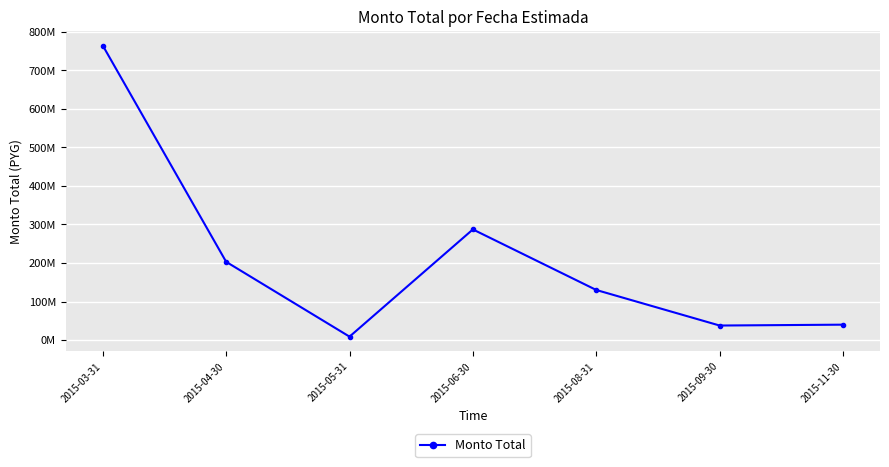

Where is the data nearest to the value 386422057?

2015-06-30